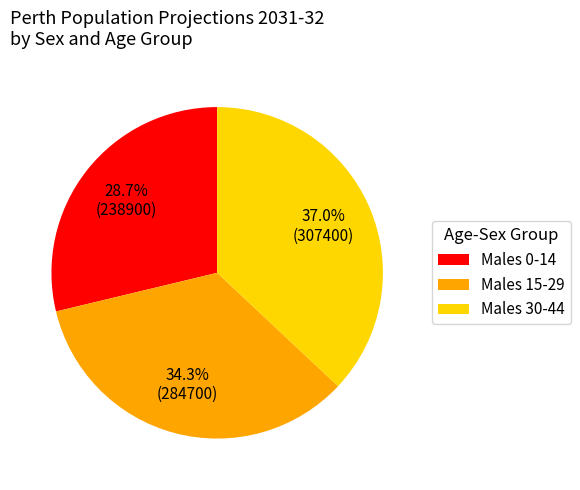

Is Males 0-14 the majority of the pie?

No